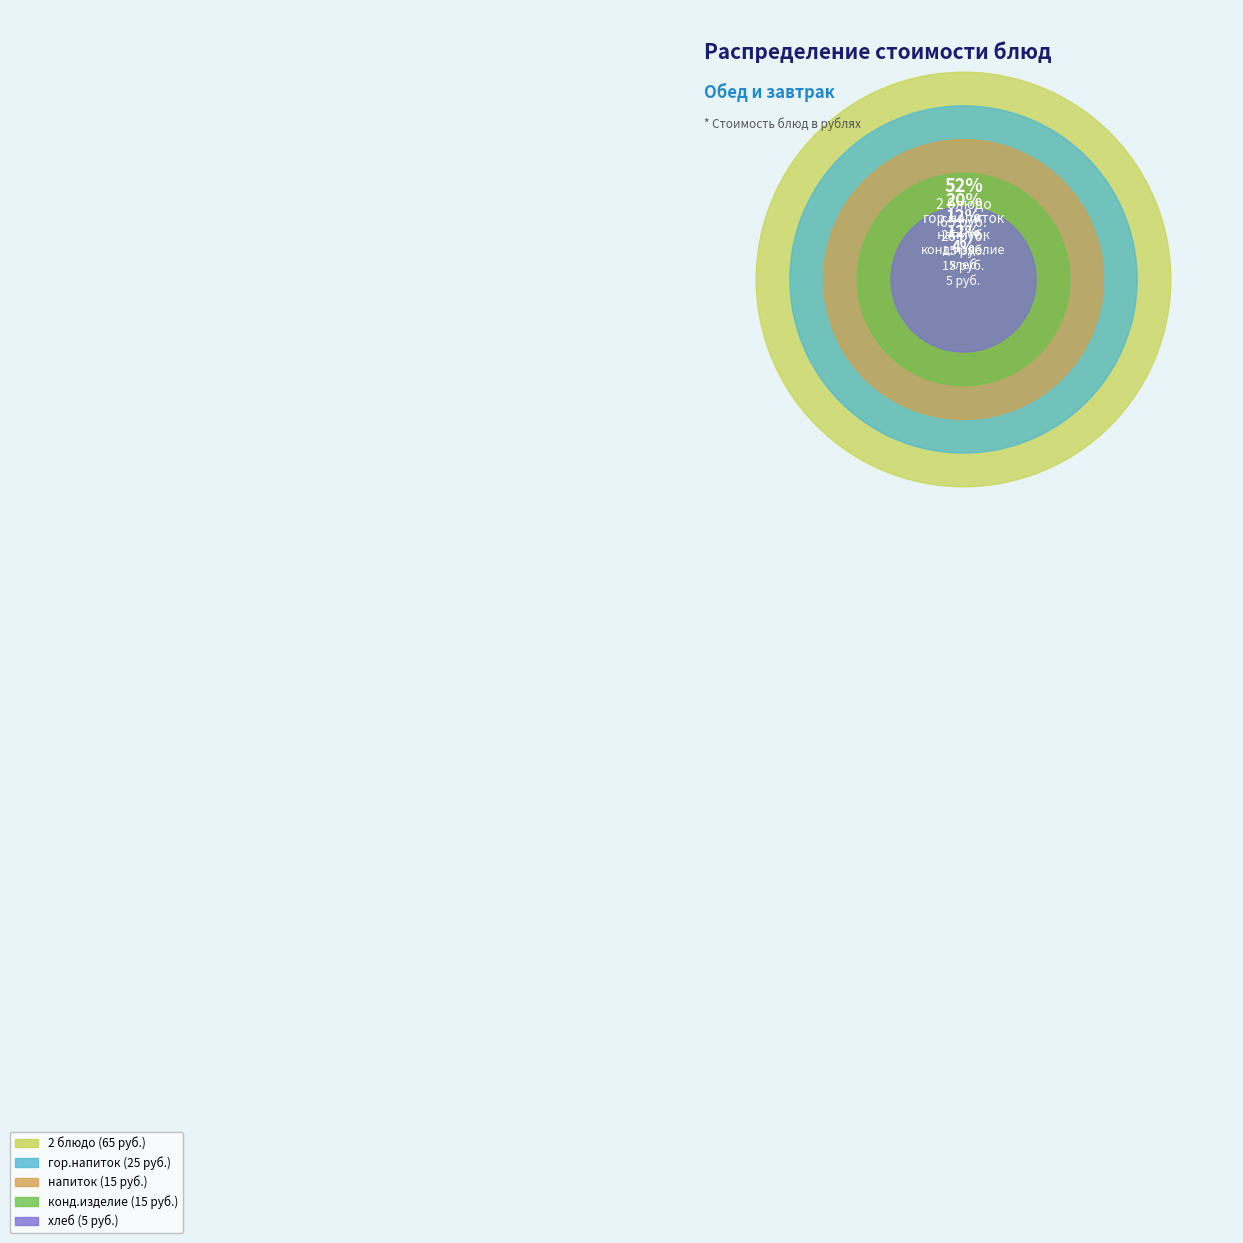

How many segments does this pie chart have?

5